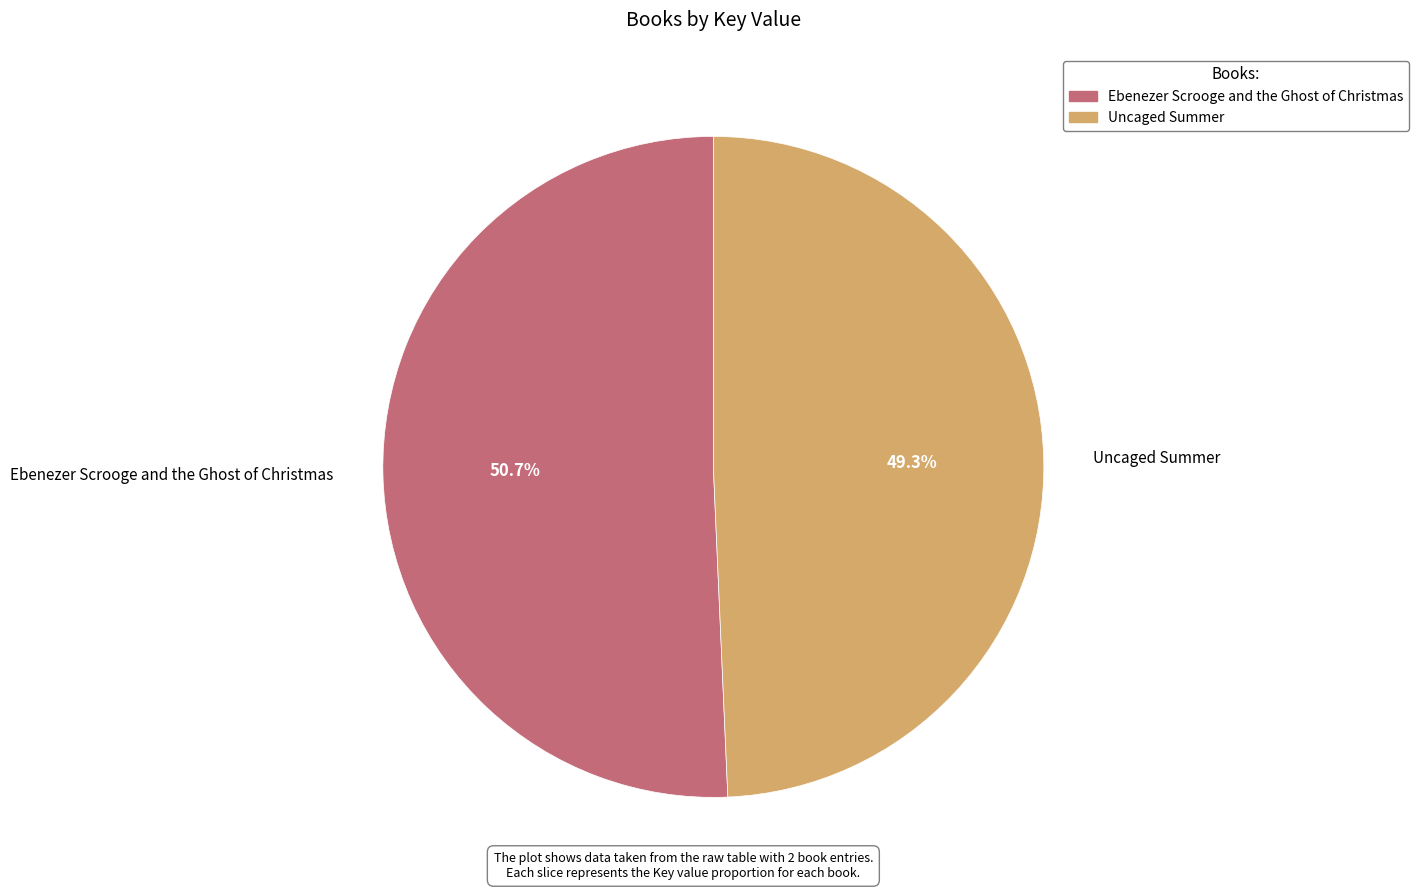

To the nearest percent, what is the combined percentage of Uncaged Summer and Ebenezer Scrooge and the Ghost of Christmas?

100%